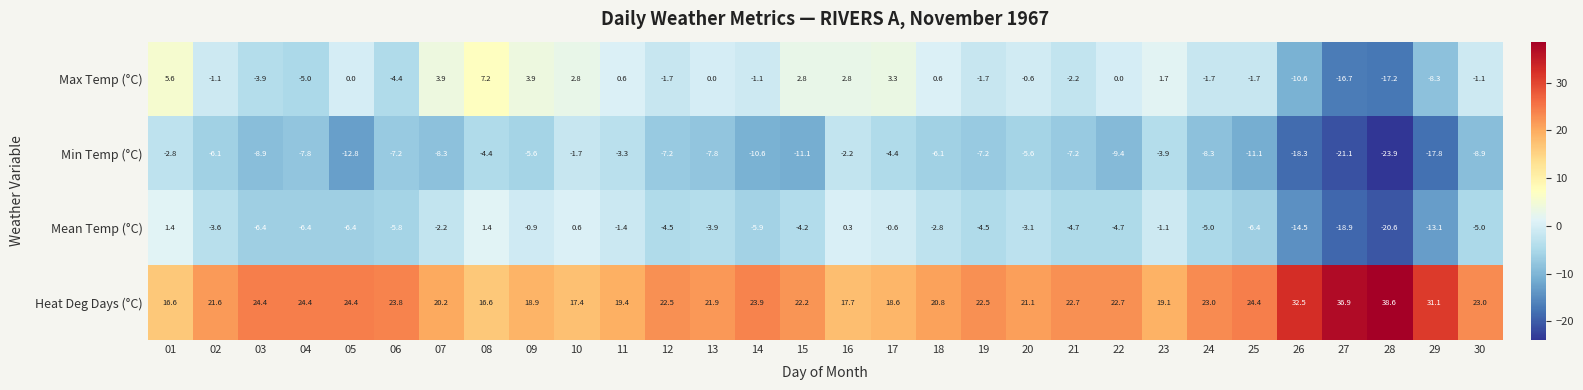

At how many categories does at least one series exceed 36?

2